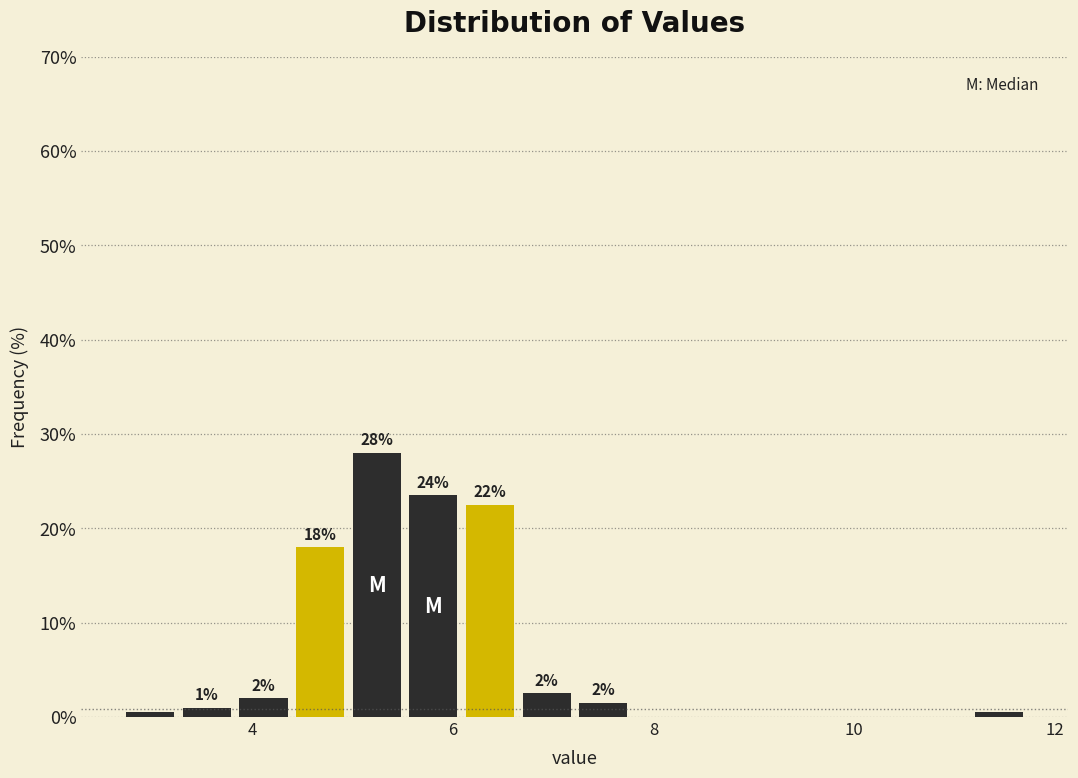

Around what value on the x-axis is the tallest bar? Give the approximate position of its centre, as read against the axis.

5.2